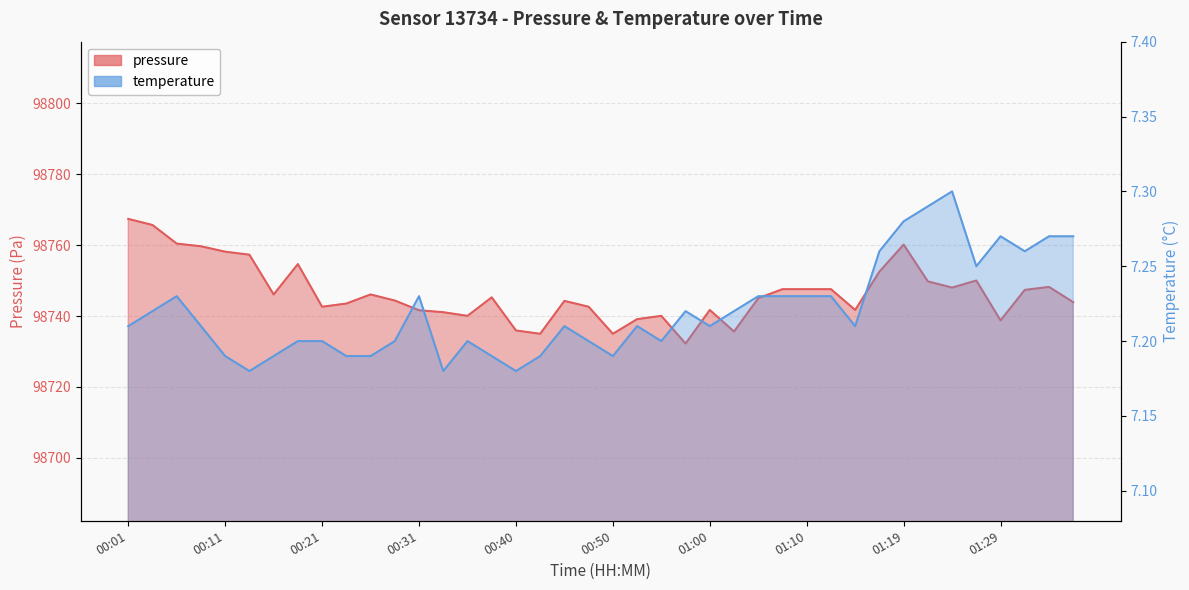

Which series has the largest range (max minus min)?

pressure